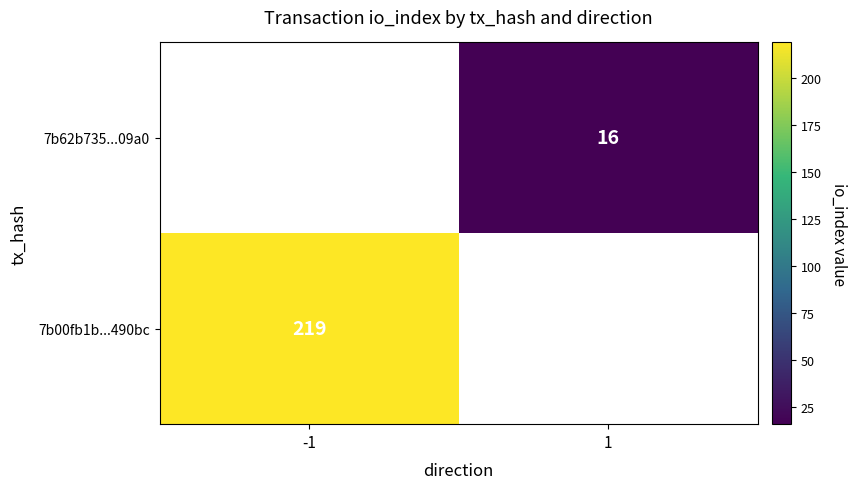

True or false: 7b00fb1b...490bc has a value of 64.6 at -1.

False